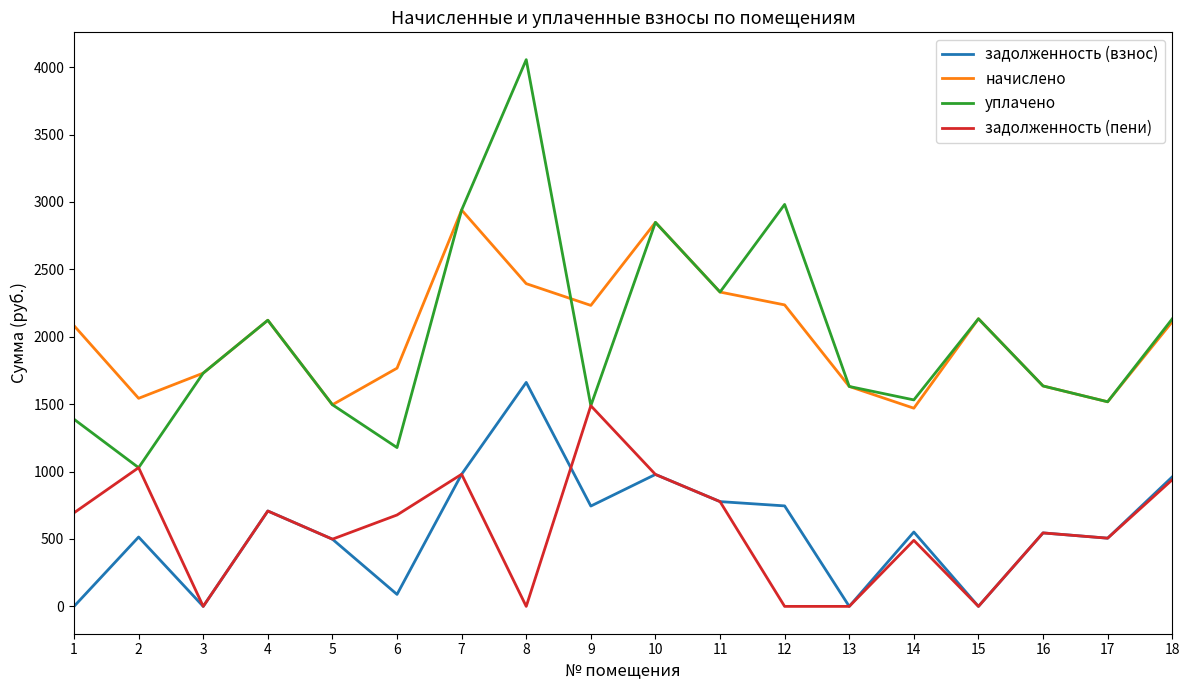

True or false: начислено and задолженность (взнос) cross at least once.

False